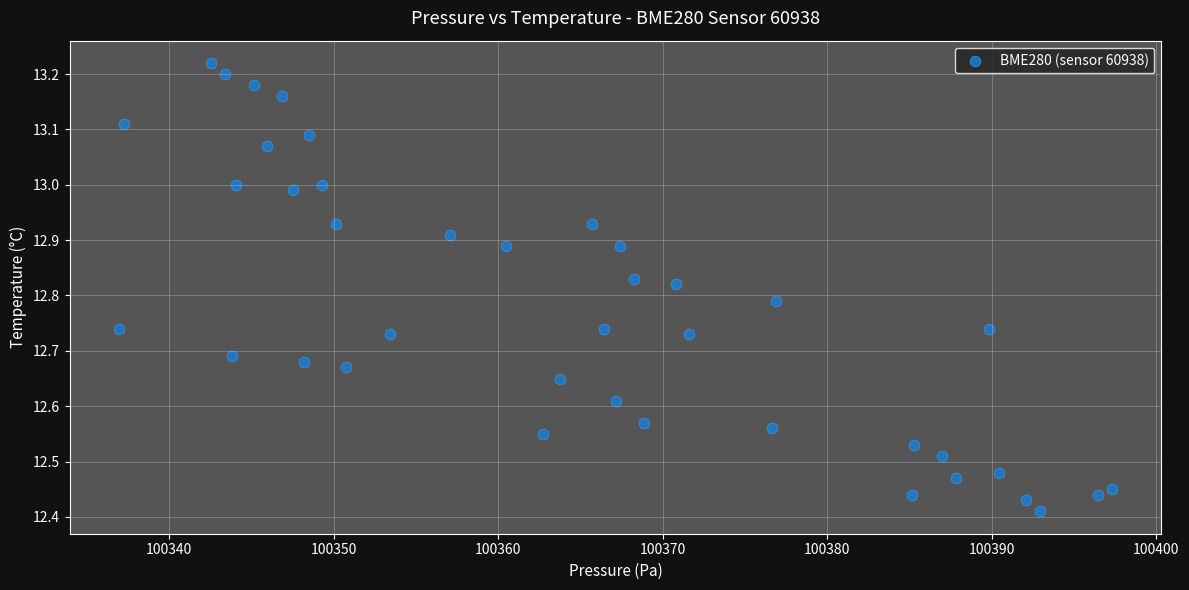

What is the range of X values (max minus min)?

60.3